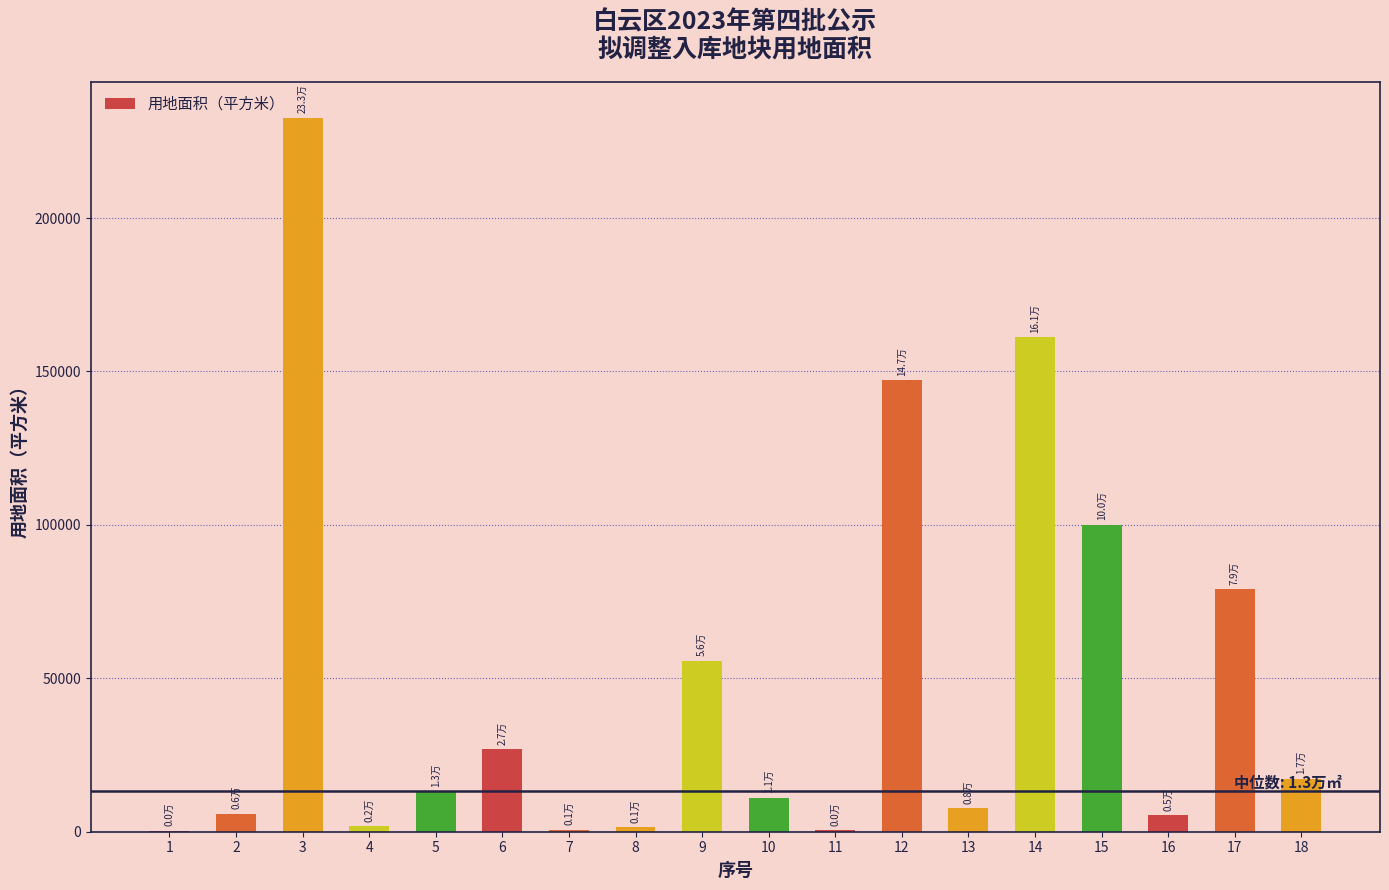

The chart shows a value of 161077.1 at 14. True or false?

True